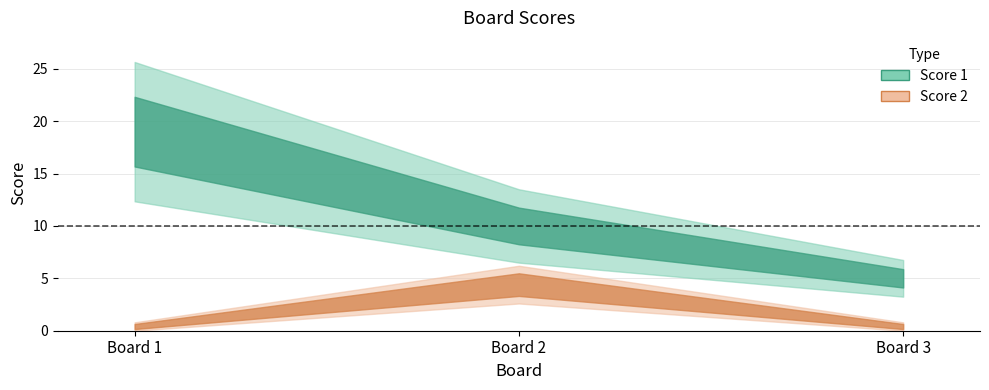

Is the value of Score 1 at 3 greater than the value of Score 2 at 1?

Yes